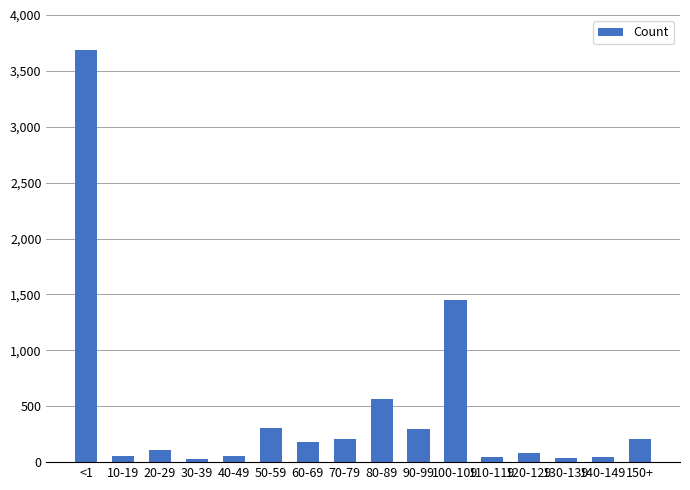

What is the ratio of the value at 80-89 to the value at 50-59?

1.8